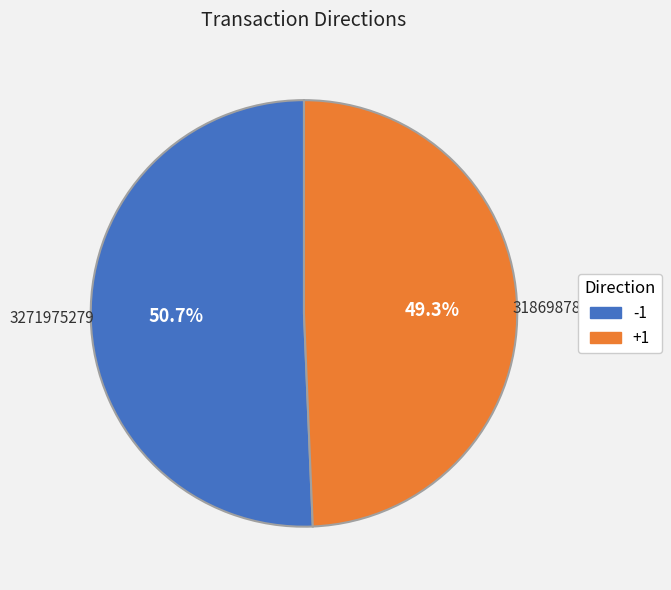

Does any single category account for the majority?

Yes